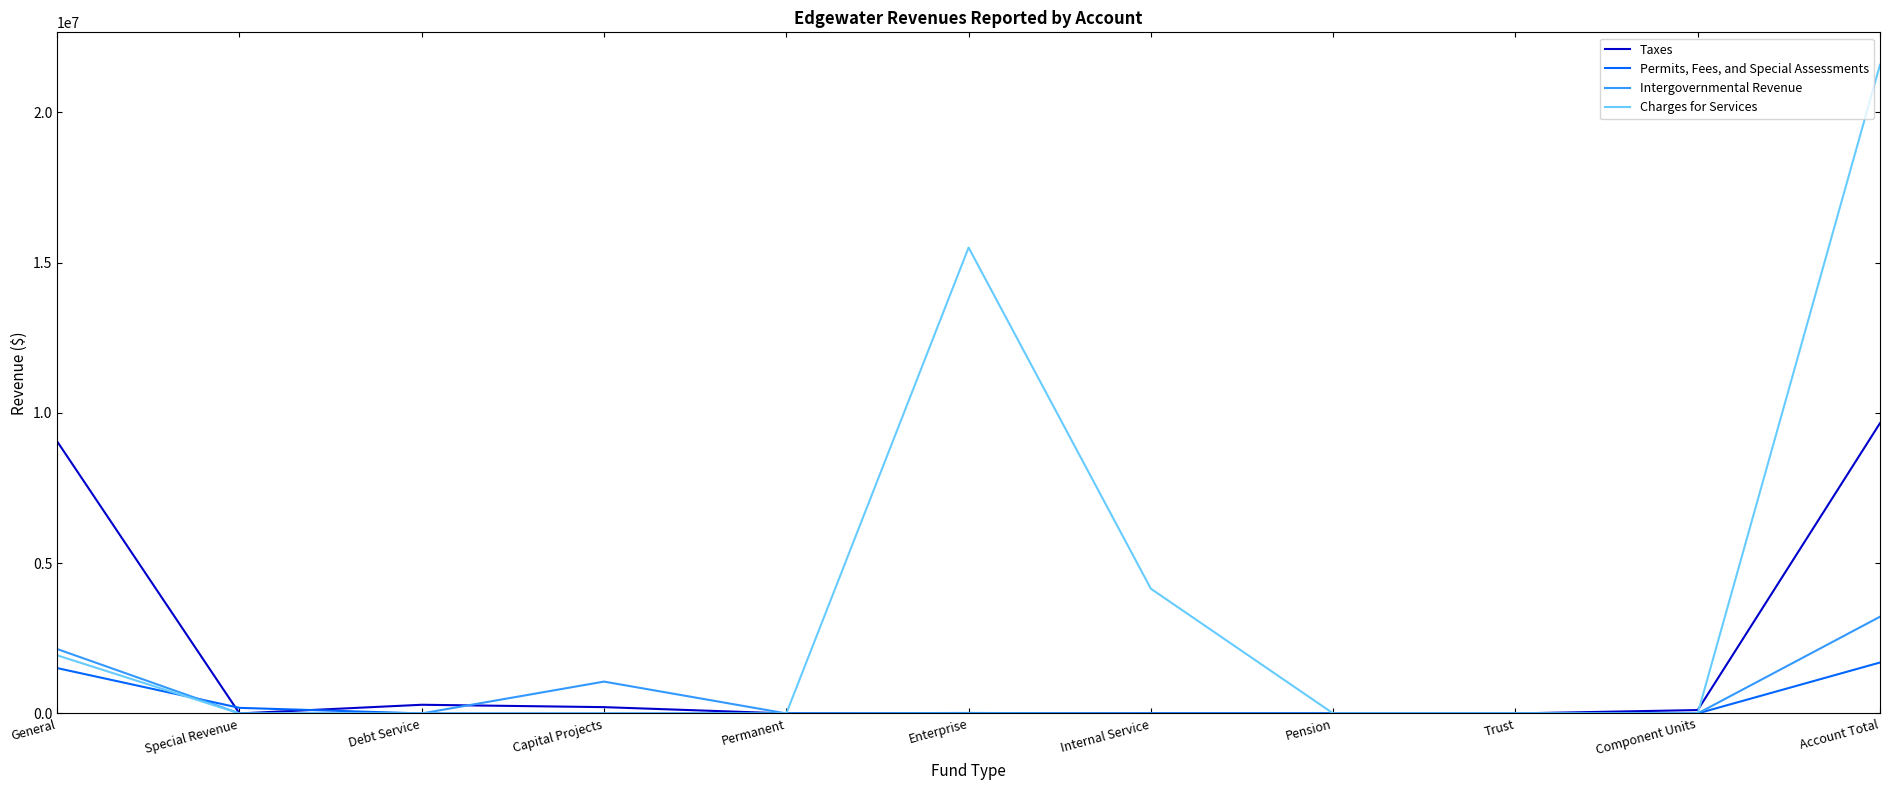

Which series has the largest range (max minus min)?

Charges for Services